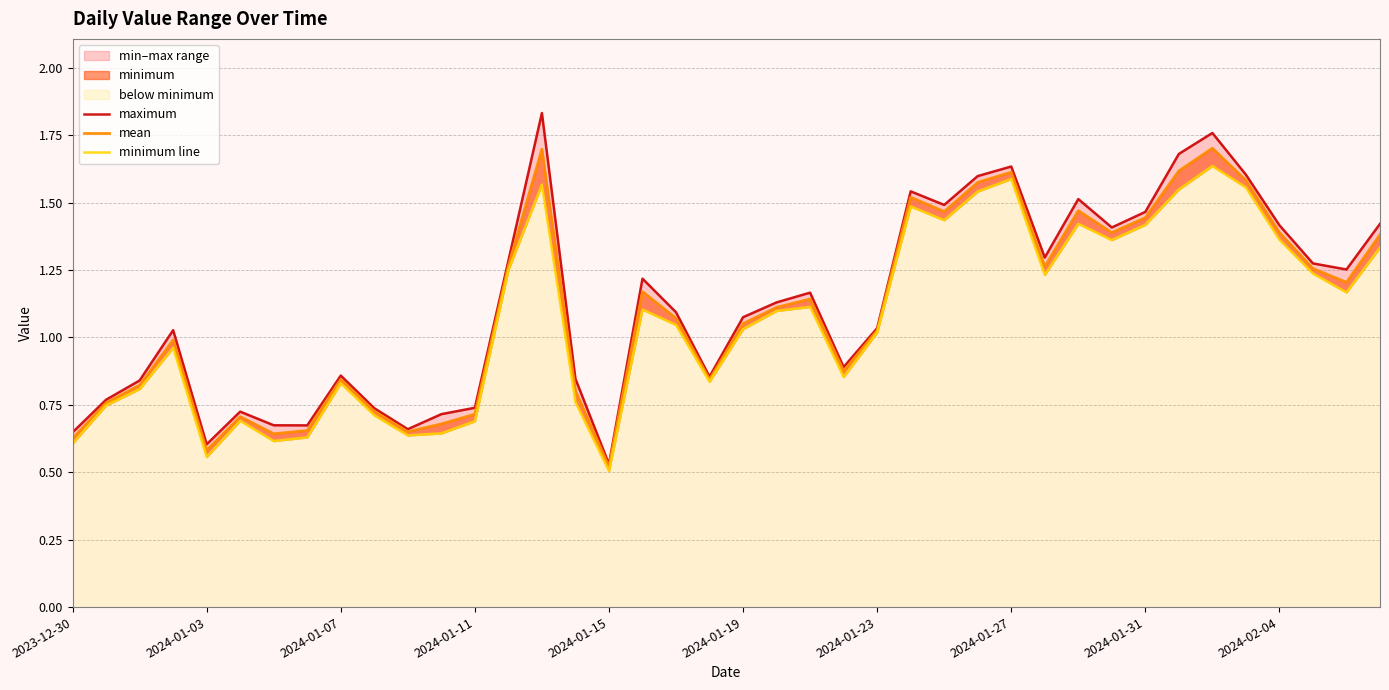

What is the value of the mean point at the 12th from the left?

0.7